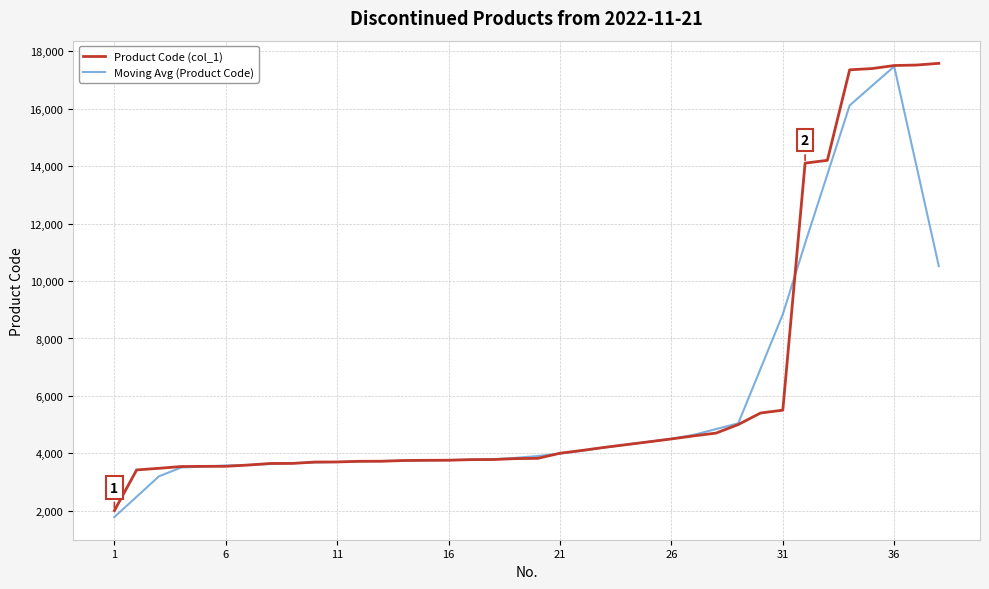

What is the highest value of the Product Code (col_1) series?

17583.0